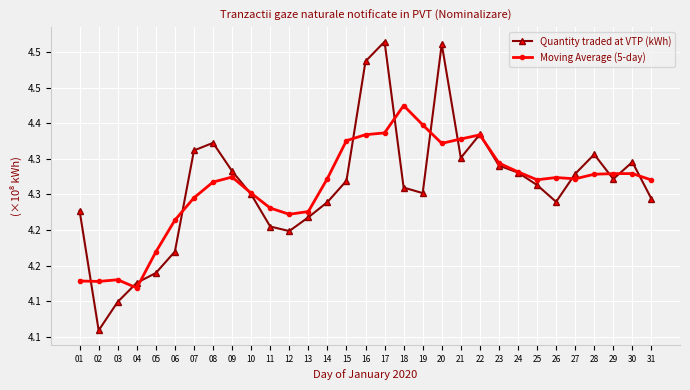

What are all the series names shown in the legend?

Quantity traded at VTP (kWh), Moving Average (5-day)